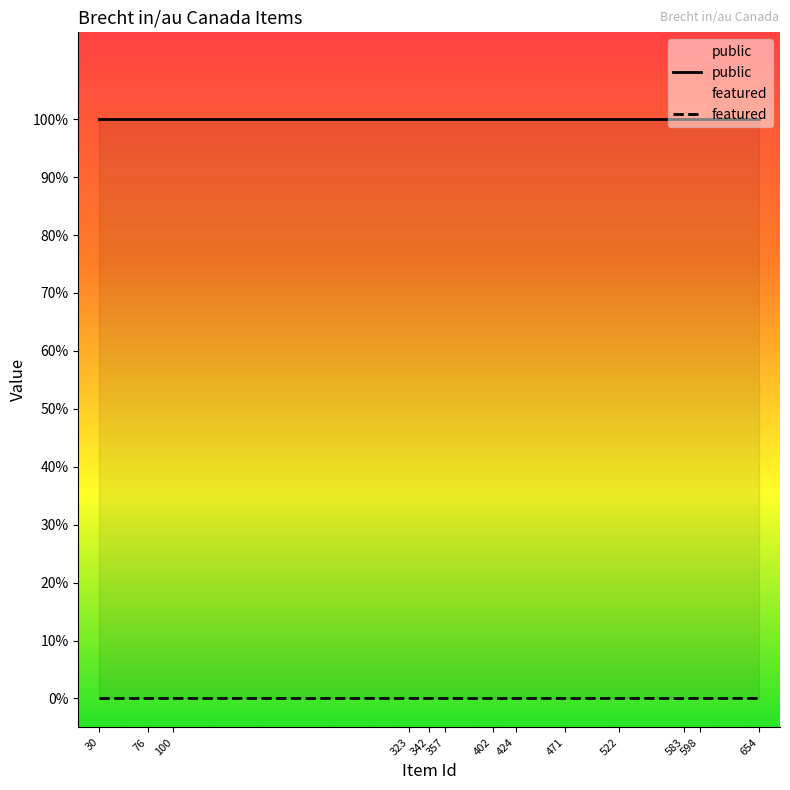

What is the value of the public point at the 1st from the left?

1